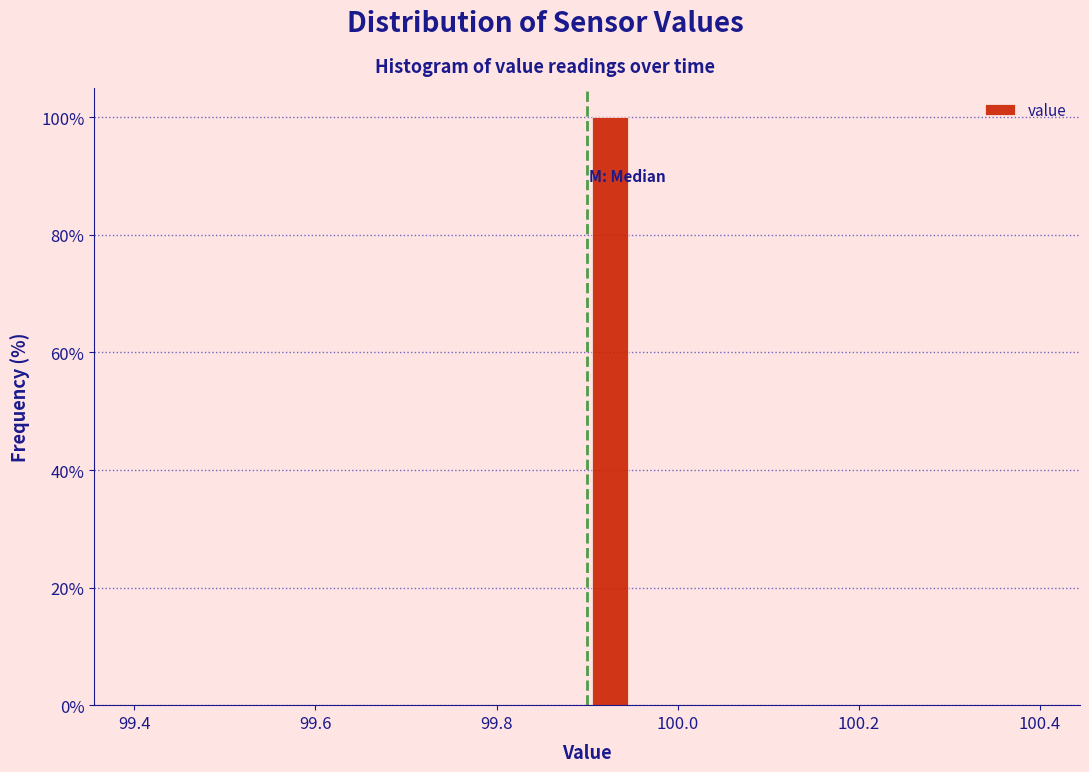

Around what value on the x-axis is the tallest bar? Give the approximate position of its centre, as read against the axis.

99.92